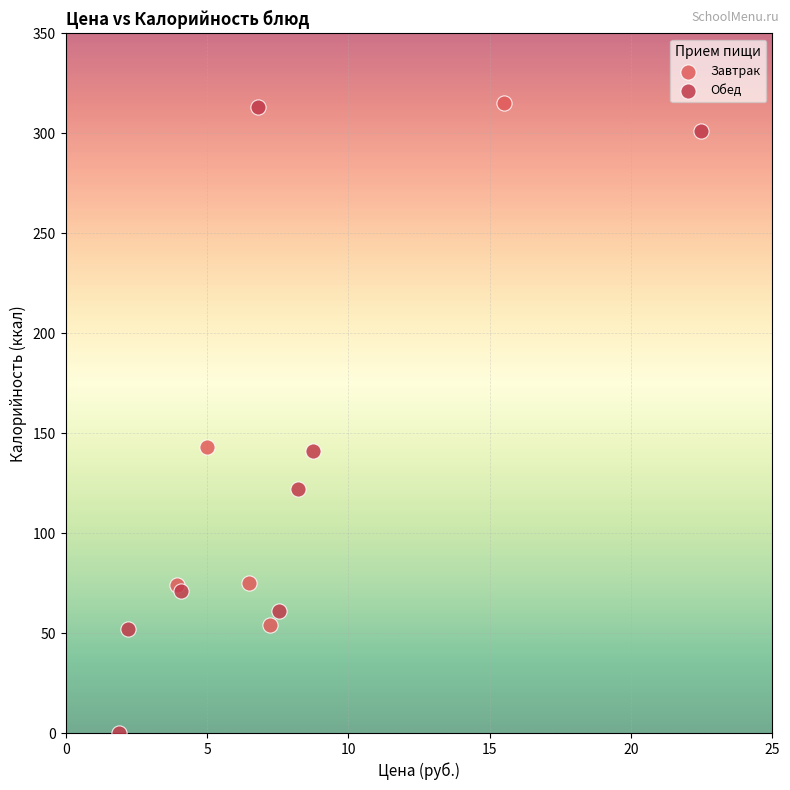

Which series has the widest spread of Y values?

Обед